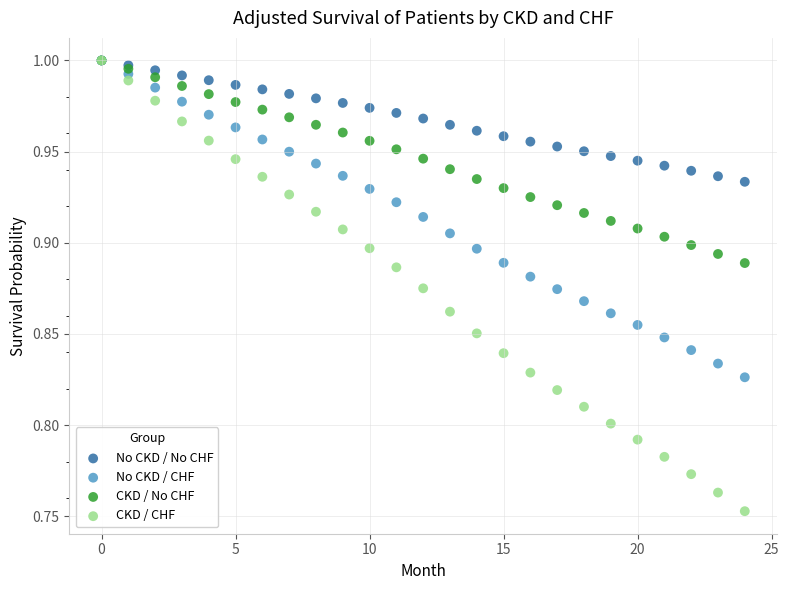

Which series has the largest Y range (max minus min)?

CKD / CHF